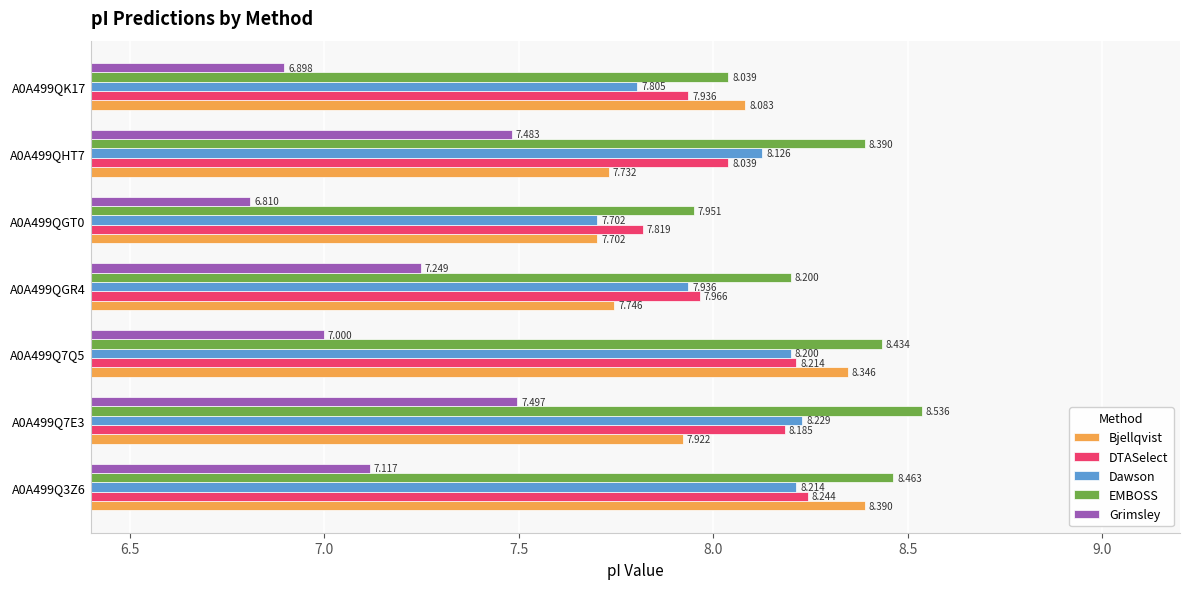

List the labels in order of Dawson value, largest first.

A0A499Q7E3, A0A499Q3Z6, A0A499Q7Q5, A0A499QHT7, A0A499QGR4, A0A499QK17, A0A499QGT0